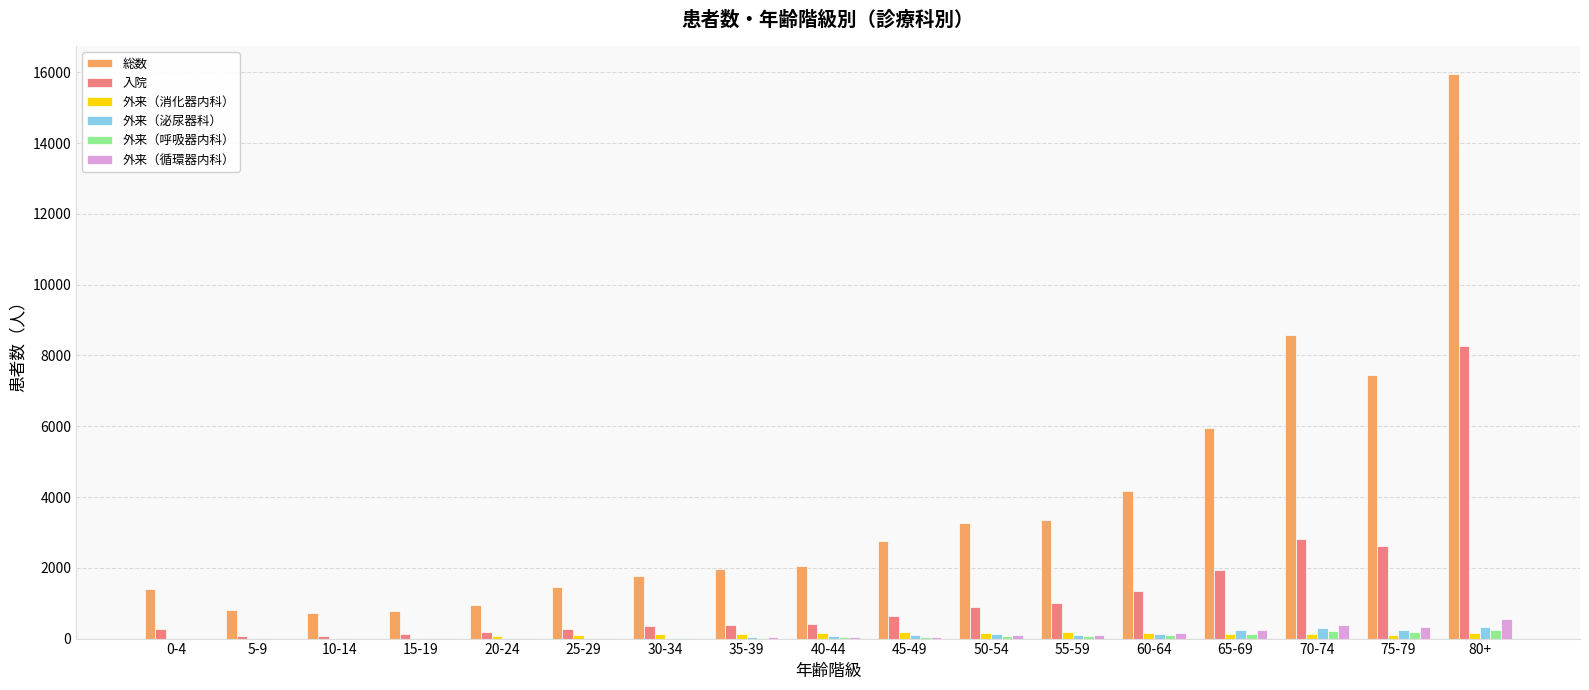

Count the number of data series in this chart.

6